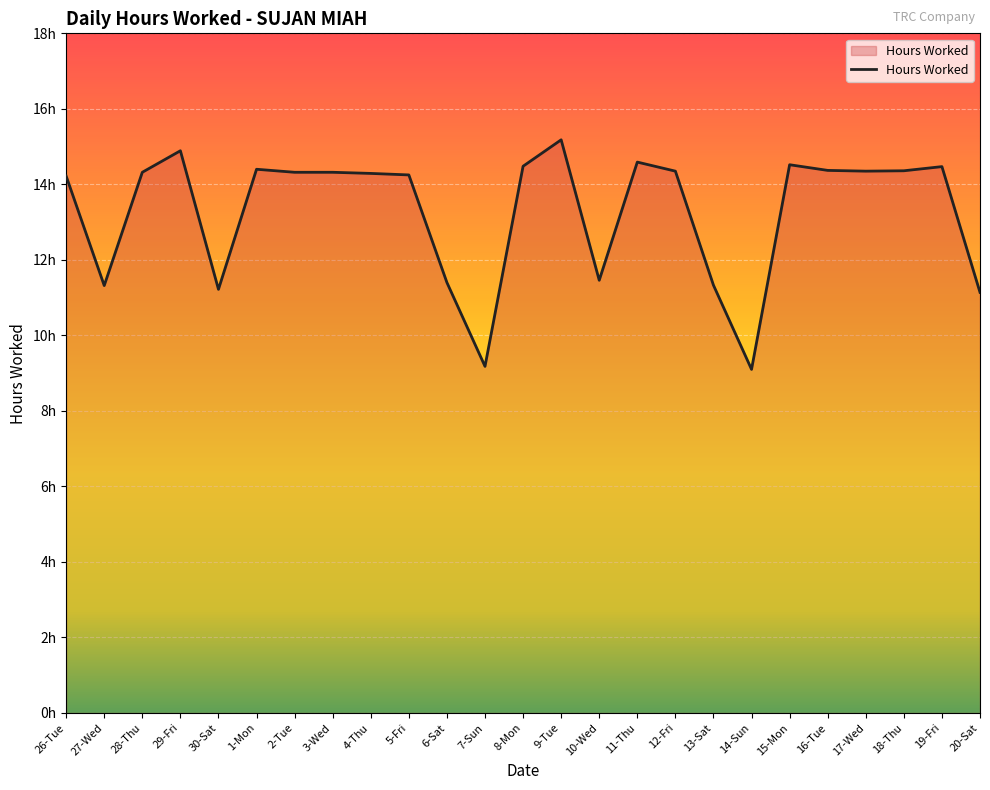

Does the chart display data point markers on the line(s)?

No